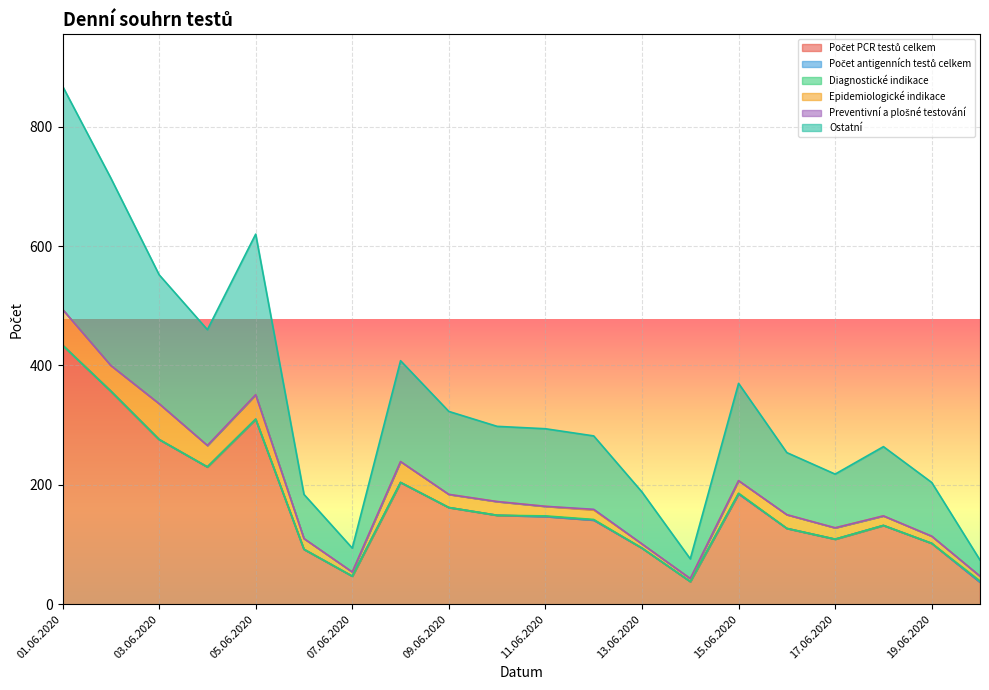

True or false: Preventivní a plošné testování has more than 1 points higher than both neighbors.

False